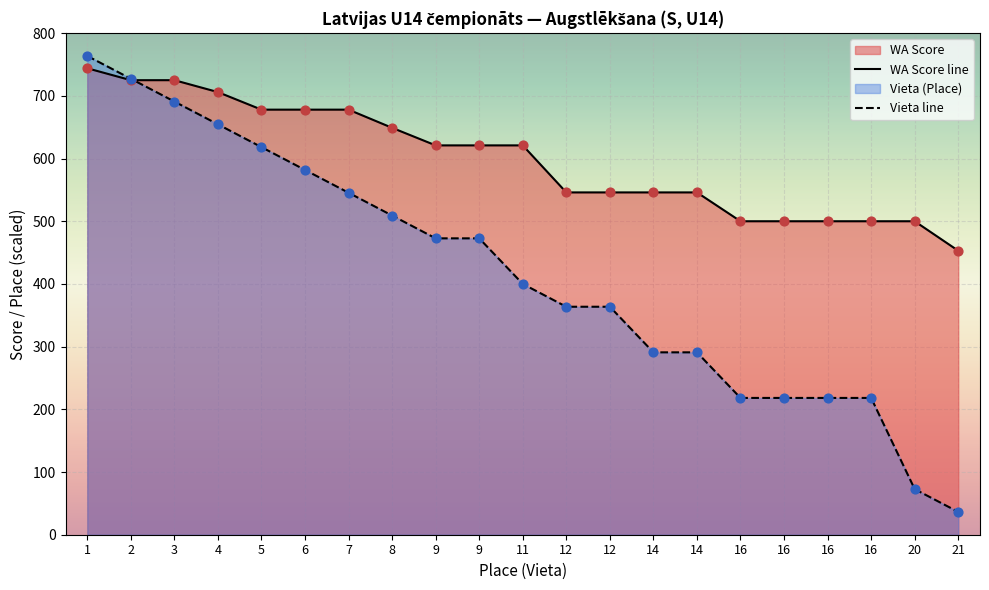

Which series has the largest Y range (max minus min)?

Vieta line